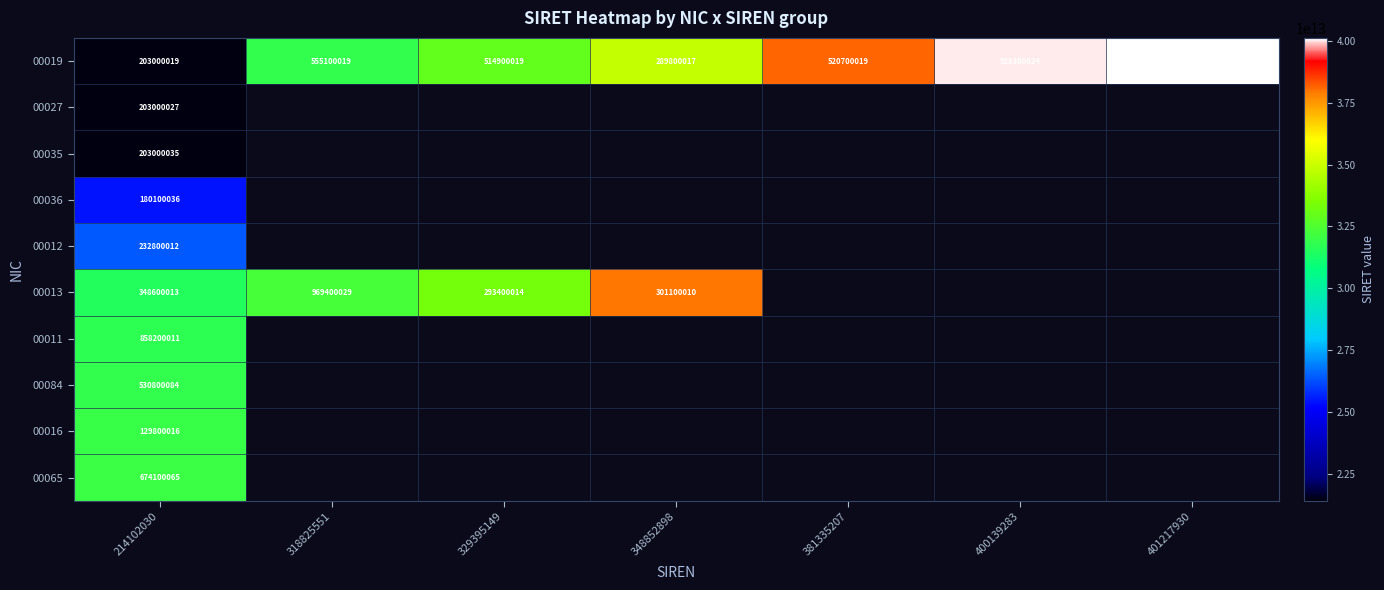

Is it true that 00065 equals 470304276 at 214102030?

False